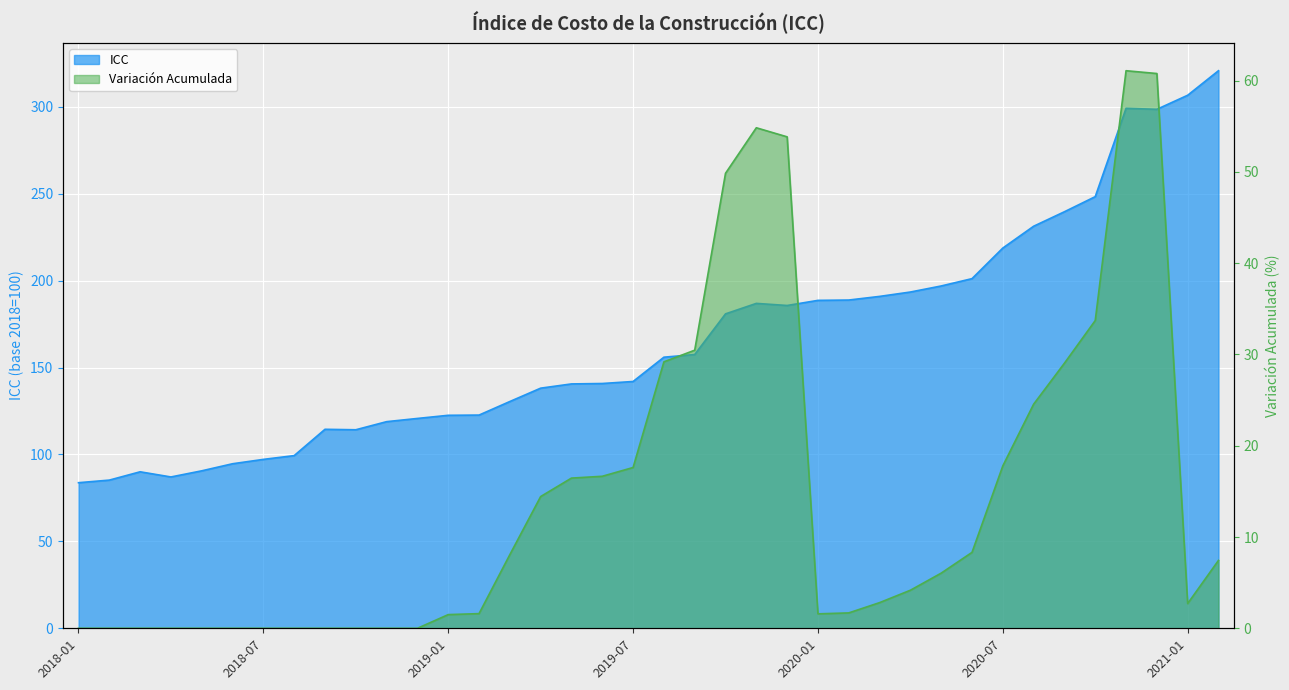

List the labels in order of ICC value, smallest first.

2018-01, 2018-02, 2018-04, 2018-03, 2018-05, 2018-06, 2018-07, 2018-08, 2018-10, 2018-09, 2018-11, 2018-12, 2019-01, 2019-02, 2019-03, 2019-04, 2019-05, 2019-06, 2019-07, 2019-08, 2019-09, 2019-10, 2019-12, 2019-11, 2020-01, 2020-02, 2020-03, 2020-04, 2020-05, 2020-06, 2020-07, 2020-08, 2020-09, 2020-10, 2020-12, 2020-11, 2021-01, 2021-02